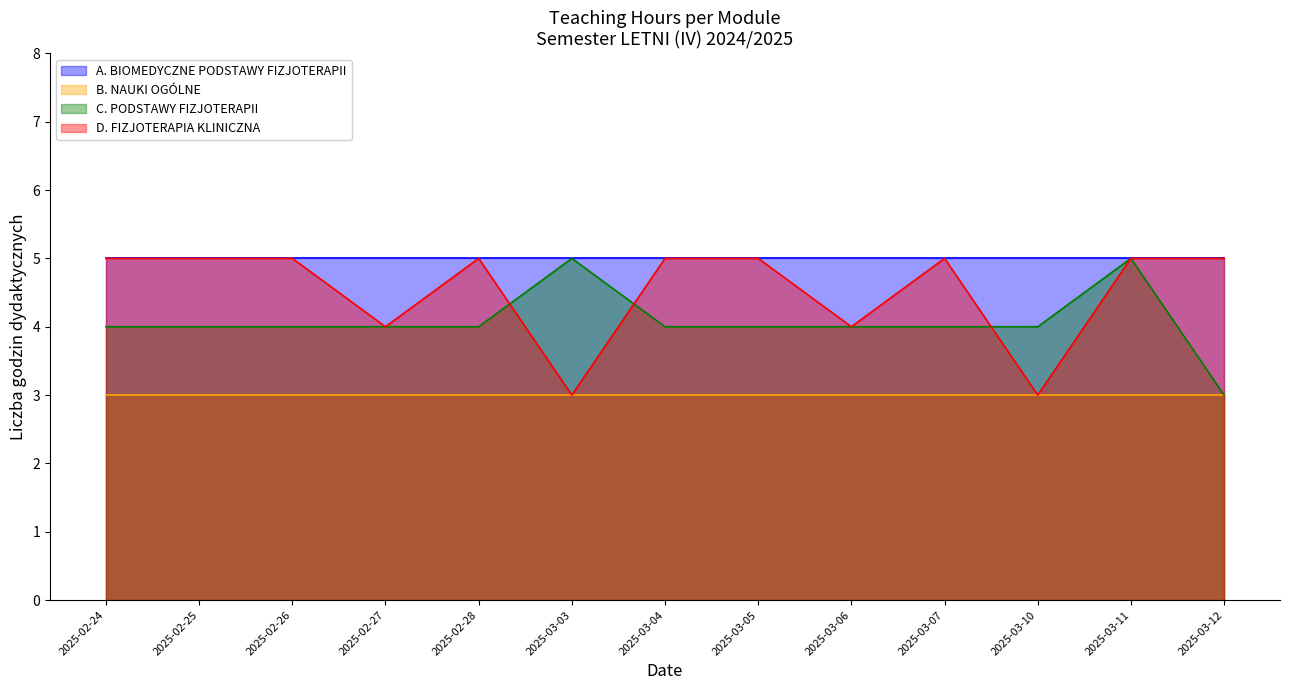

What is the greatest value displayed?

5